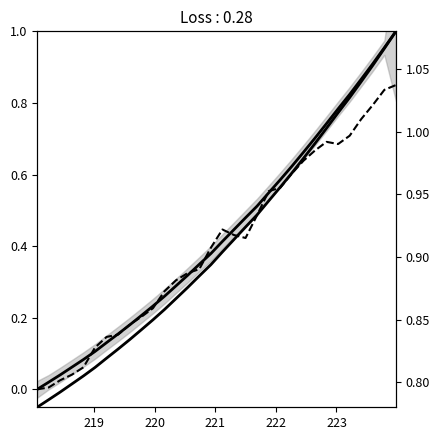

Reading right to left, list all the values displayed in this chart.

Intensity: 1.0	1.0	0.9	0.9	0.8	0.8	0.7	0.7	0.7	0.6	0.6	0.5	0.5	0.5	0.4	0.4	0.4	0.3	0.3	0.3	0.3	0.2	0.2	0.2	0.2	0.1	0.1	0.1	0.1	0.0	0.0	0.0
Gradient: 0.8	0.8	0.8	0.8	0.7	0.7	0.7	0.7	0.6	0.6	0.6	0.6	0.5	0.4	0.4	0.4	0.4	0.3	0.3	0.3	0.3	0.2	0.2	0.2	0.2	0.1	0.1	0.1	0.0	0.0	0.0	0.0